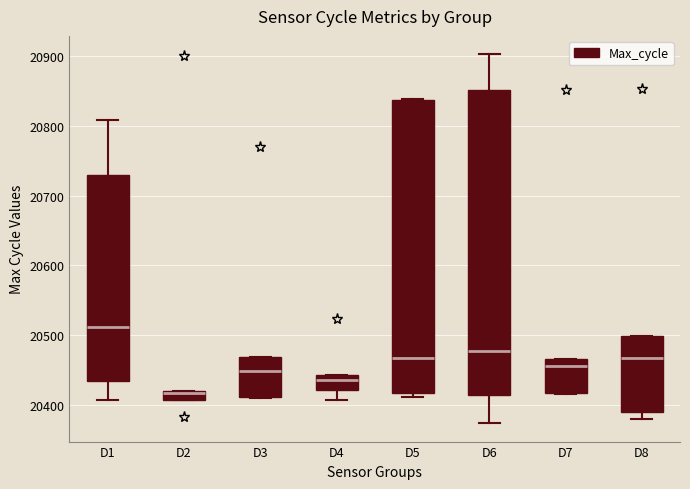

Which box is the tallest, from its lower edge to its upper edge?

D6